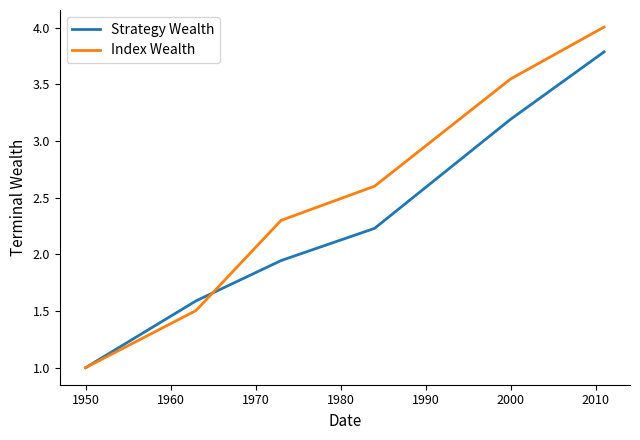

What is the difference between the maximum and minimum values in the Strategy Wealth series?

2.8